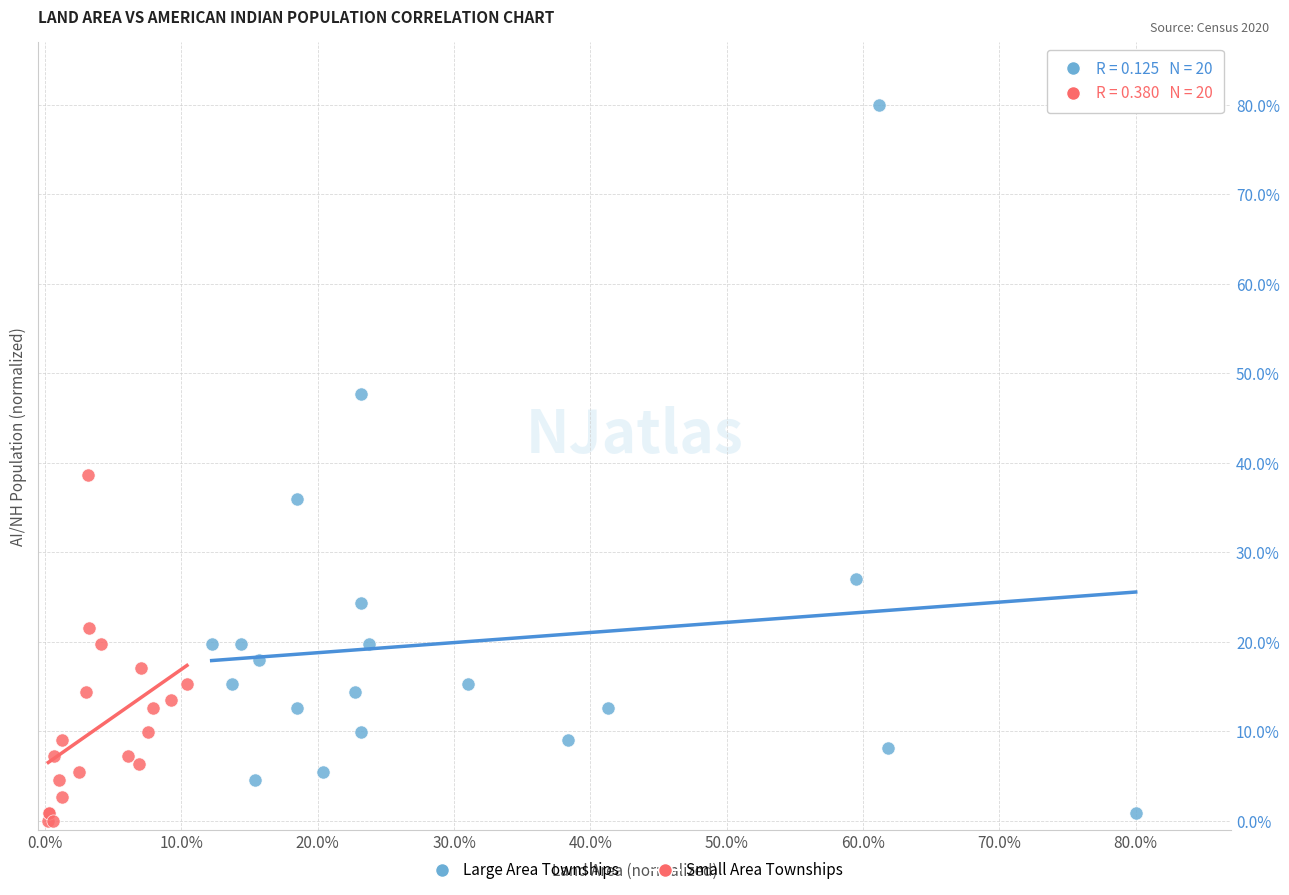

What are all the series names shown in the legend?

Large Area Townships, Small Area Townships